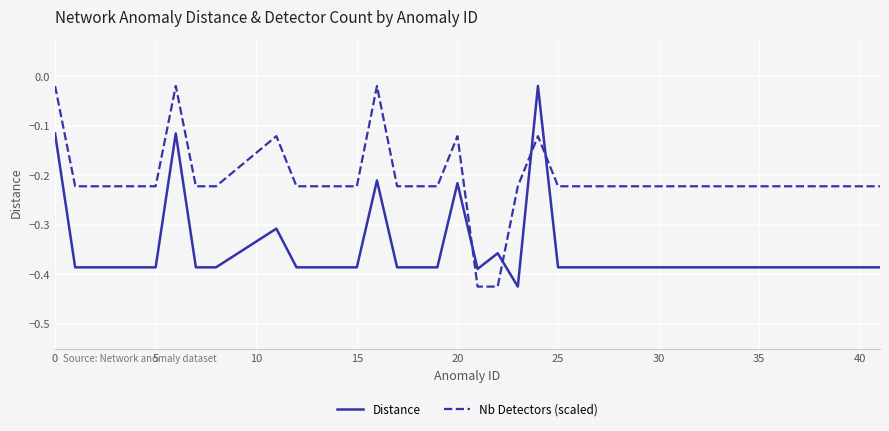

What is the difference between the maximum and minimum values in the Distance series?

0.4